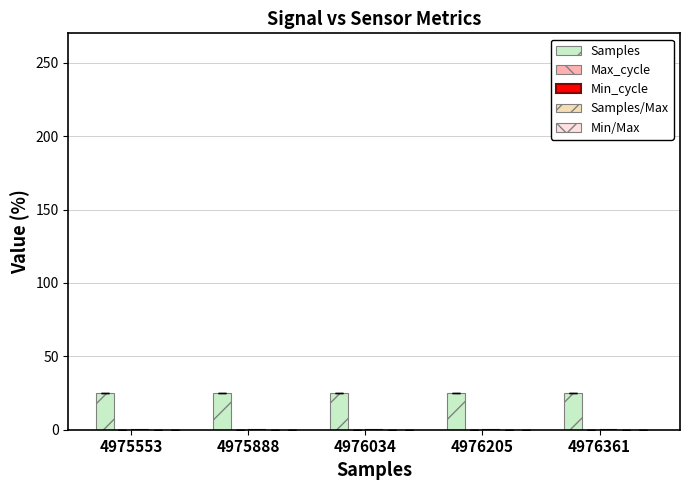

What is the value of the Samples/Max bar at the 5th from the left?

100.0